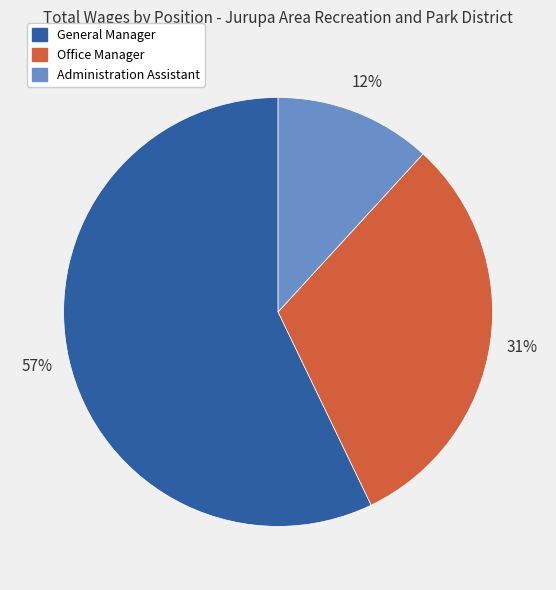

Which category has the biggest portion of the pie?

General Manager